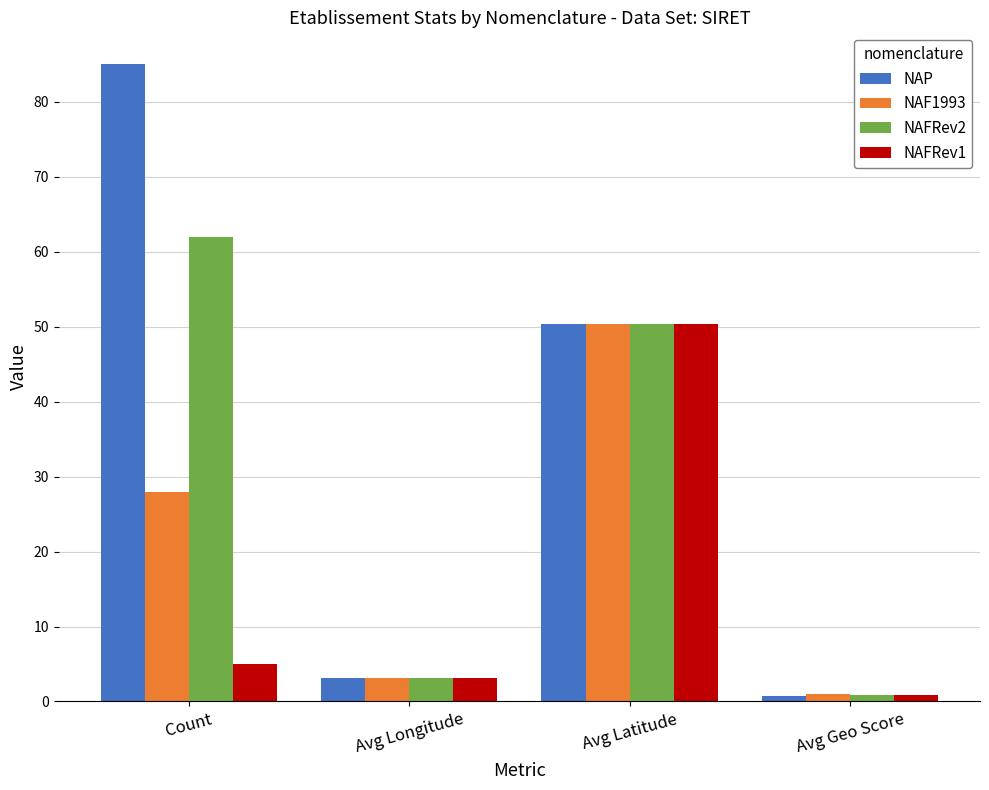

What is the sum of all NAP values?

139.3